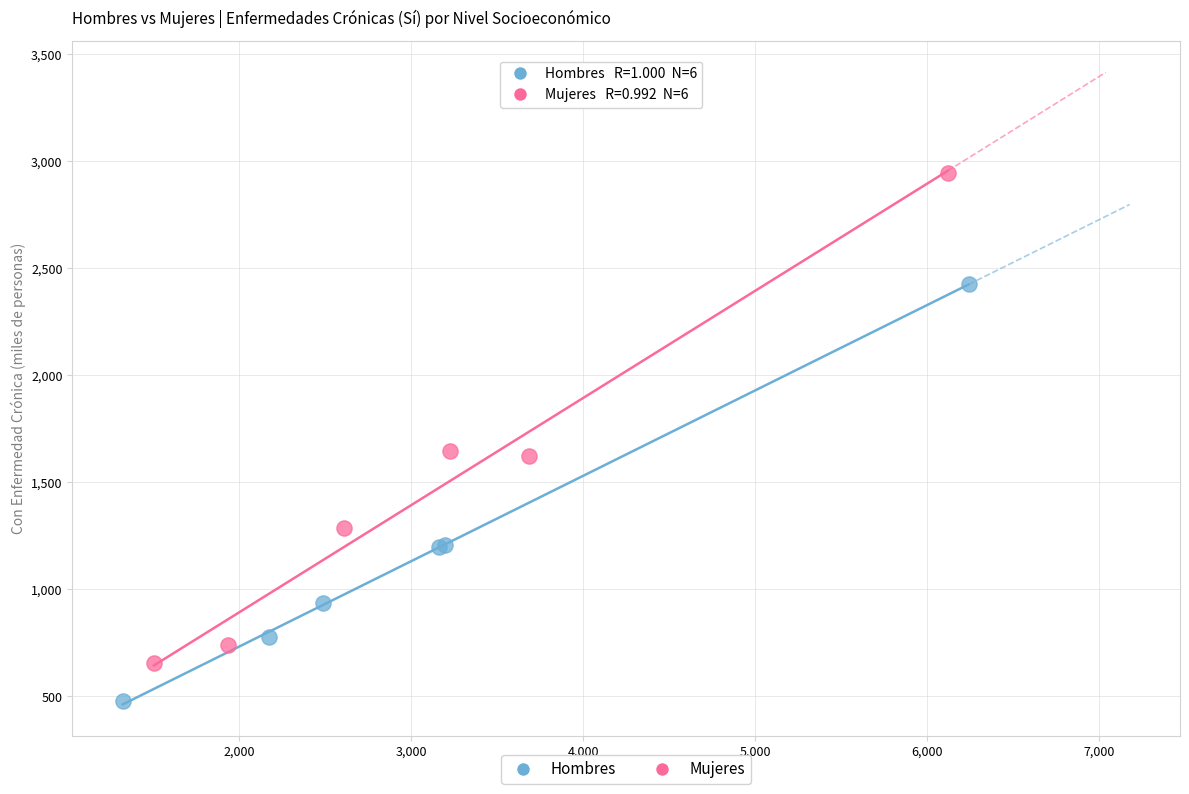

Which series has the widest spread of Y values?

Mujeres